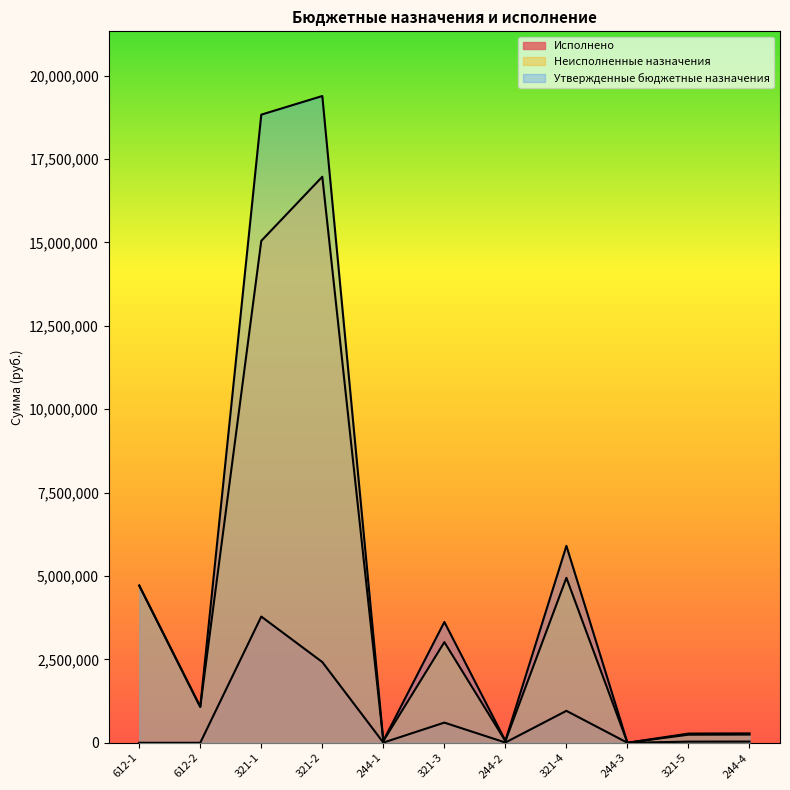

True or false: Утвержденные бюджетные назначения and Неисполненные назначения intersect in this chart.

False